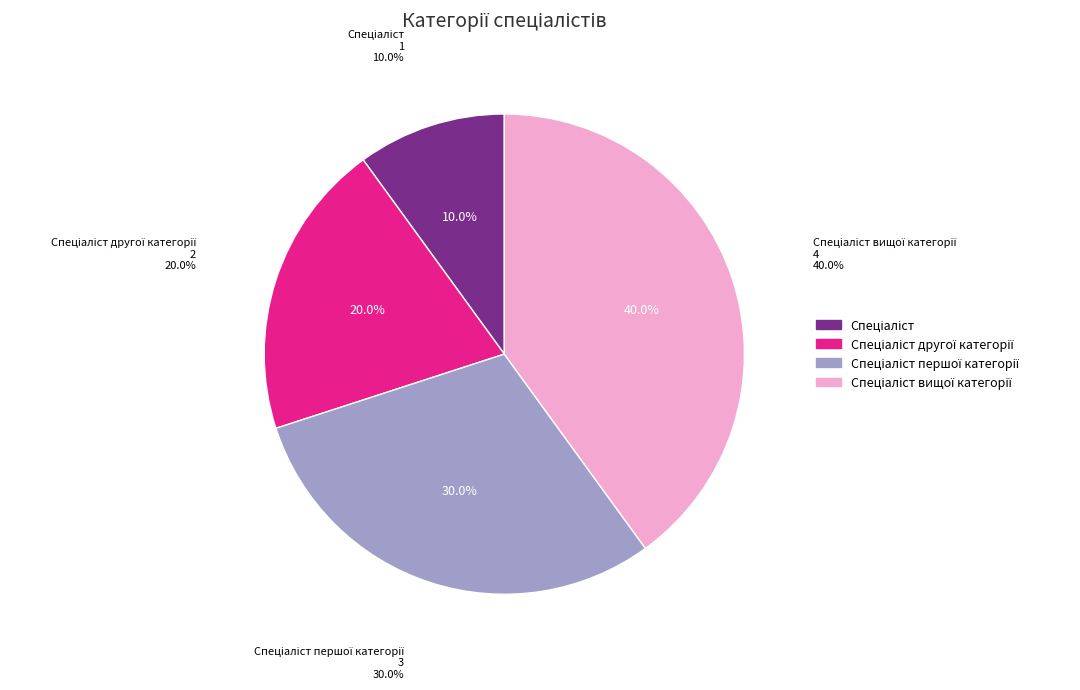

To the nearest percent, what percentage of the pie is Спеціаліст другої категорії?

20%